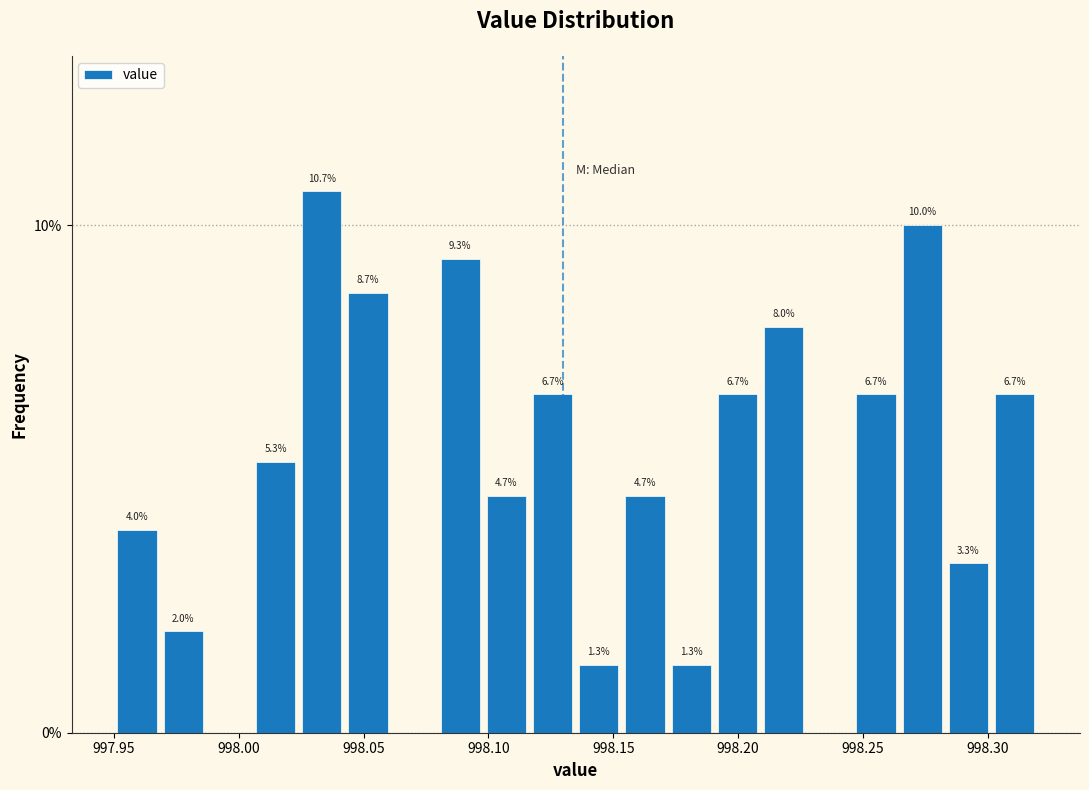

Around what value on the x-axis is the tallest bar? Give the approximate position of its centre, as read against the axis.

998.035